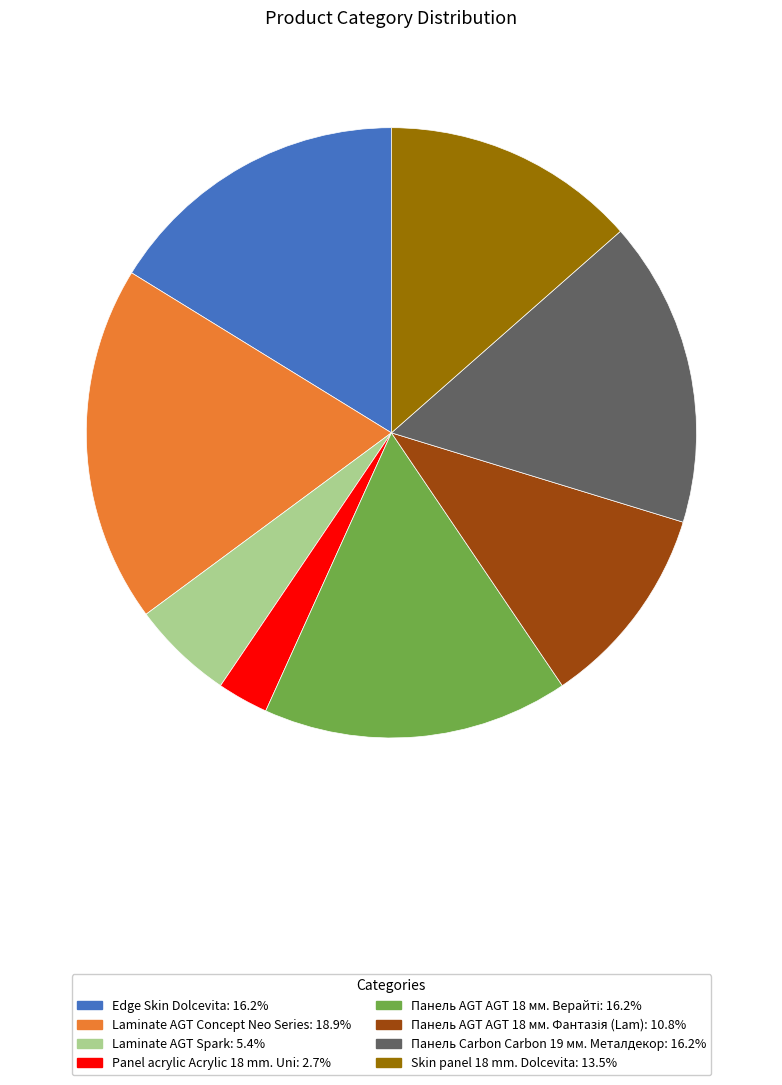

Is there any slice that represents more than half of the pie?

No